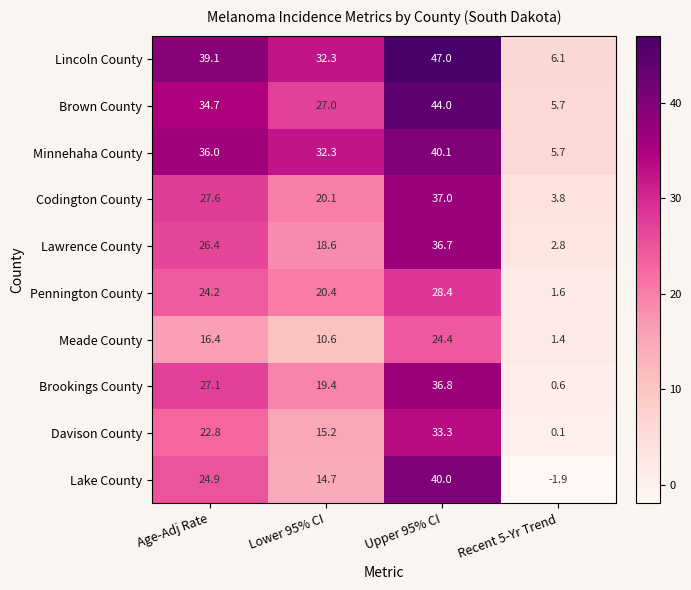

How many data points in Lake County are above 24?

2